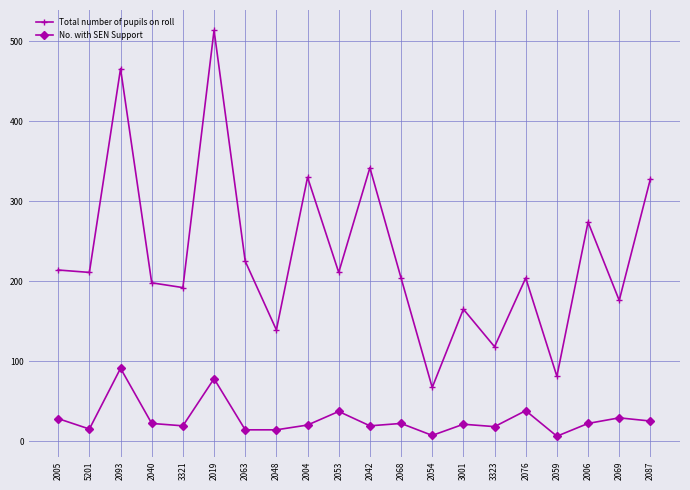

What position from the right is 3321?

16